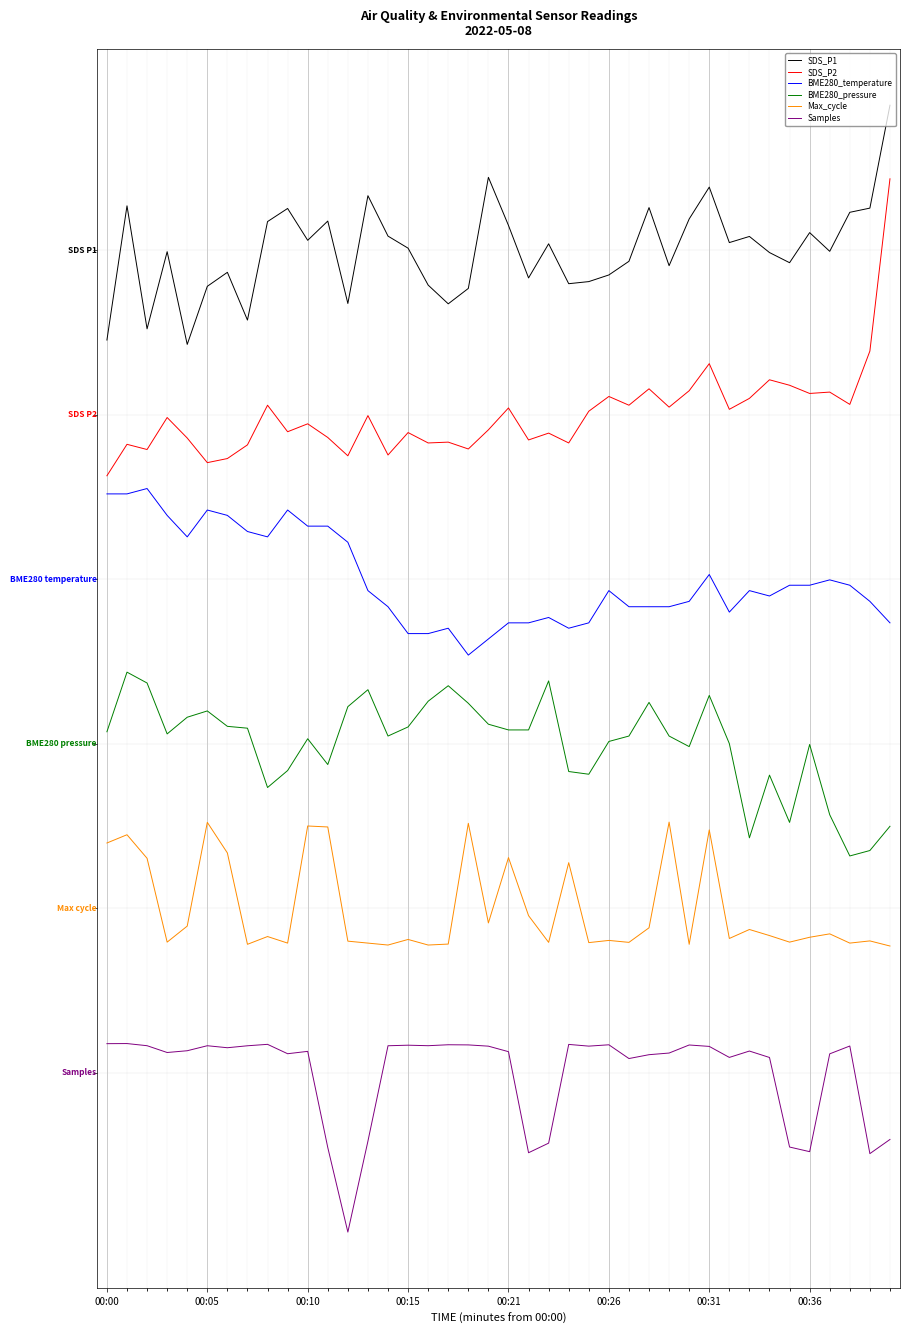

Does the chart have visible grid lines?

Yes